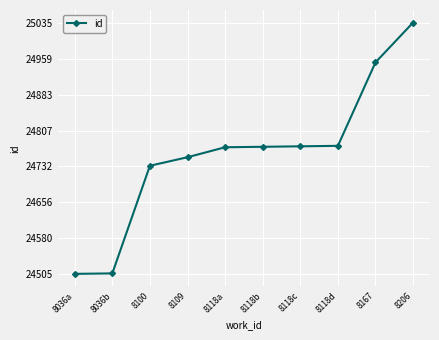

Which label corresponds to the largest value in the chart?

8206